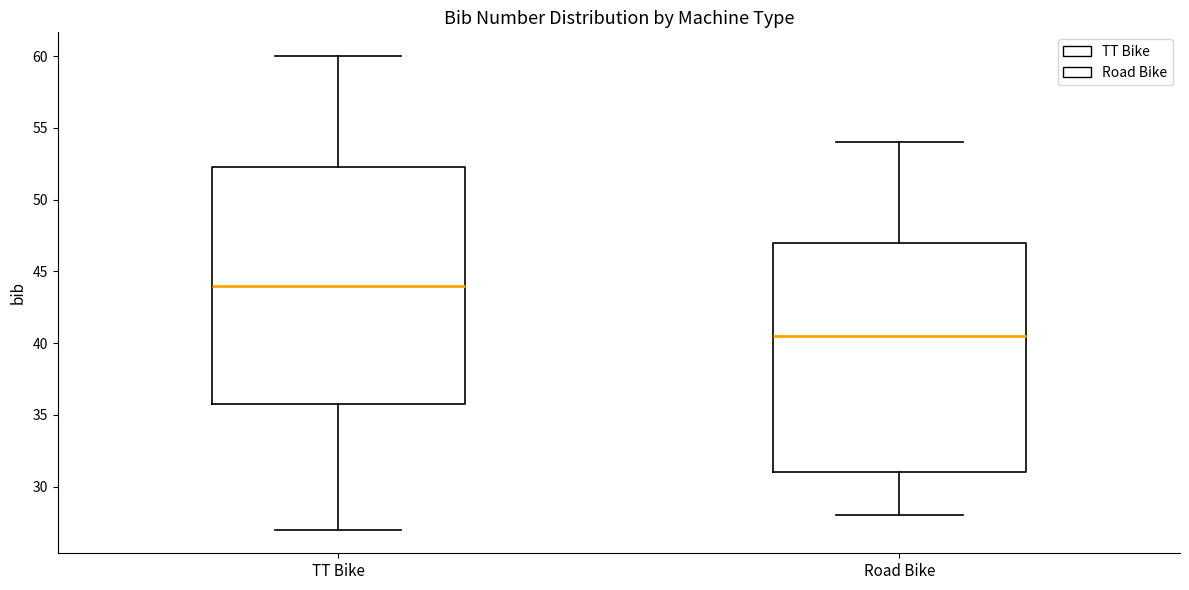

Reading left to right, read every box against the y-axis: the position of its median line, the range the box covers, and the ends of its whiskers. The values are not printed on the chart, so give them approximately, as read against the axis.

TT Bike: median 44.0, box 36.0 to 52.5, whiskers 27.0 to 60.0
Road Bike: median 40.5, box 31.0 to 47.0, whiskers 28.0 to 54.0